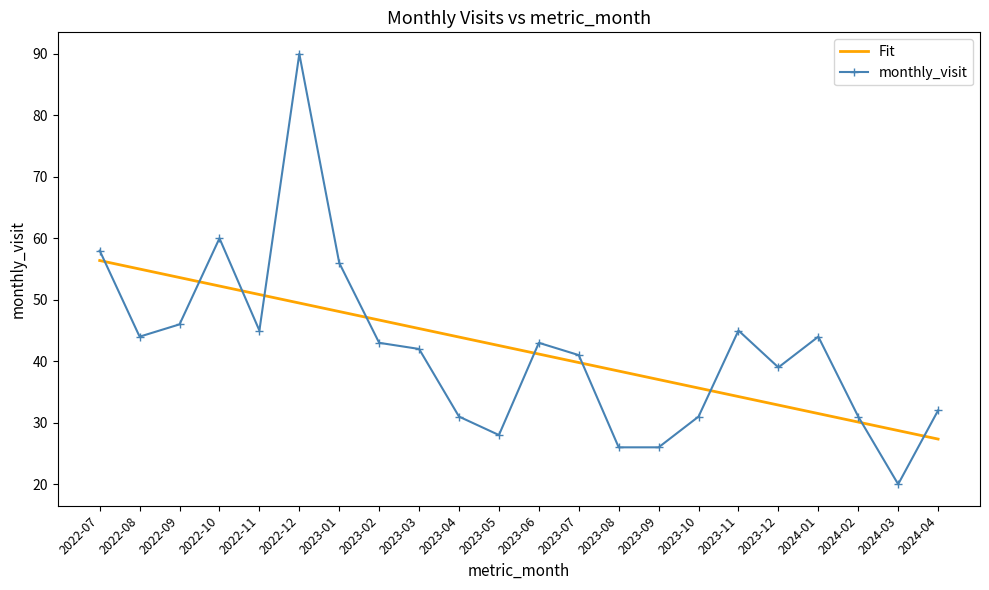

At which category is the sum across all series the highest?

2022-12